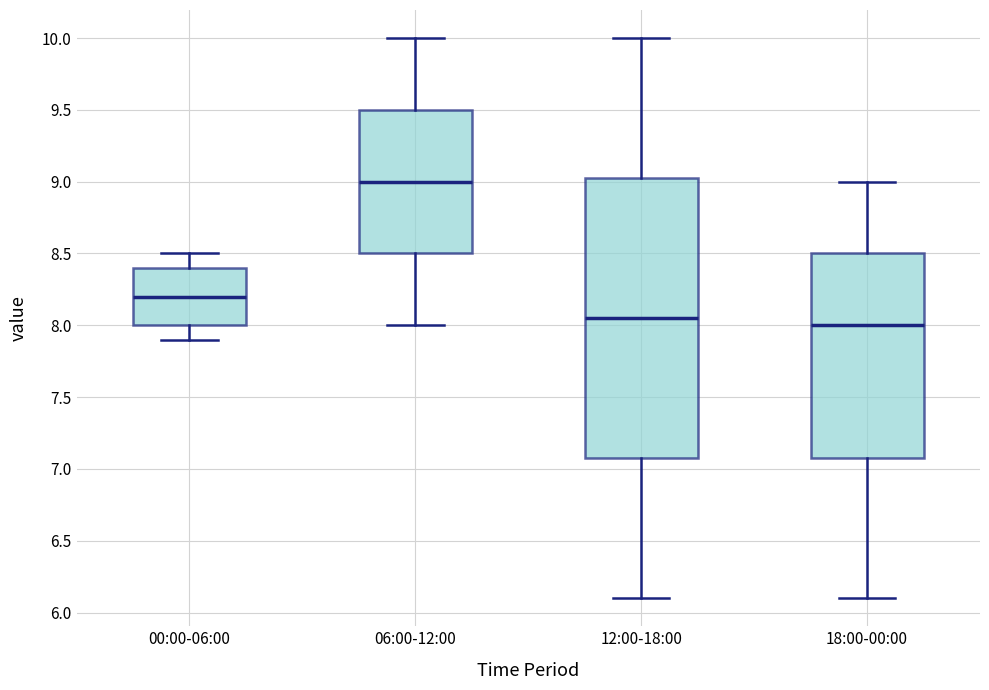

Comparing the boxes themselves (not the whiskers), which one is the tallest?

12:00-18:00